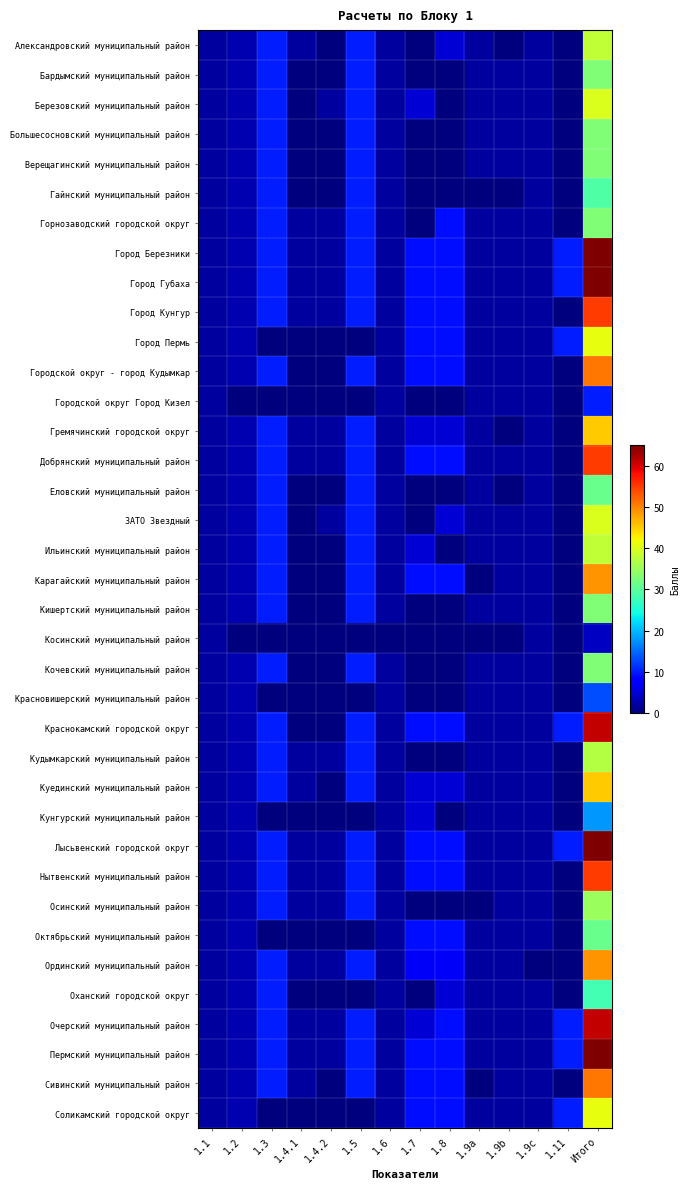

Count the number of categories in the chart.

14